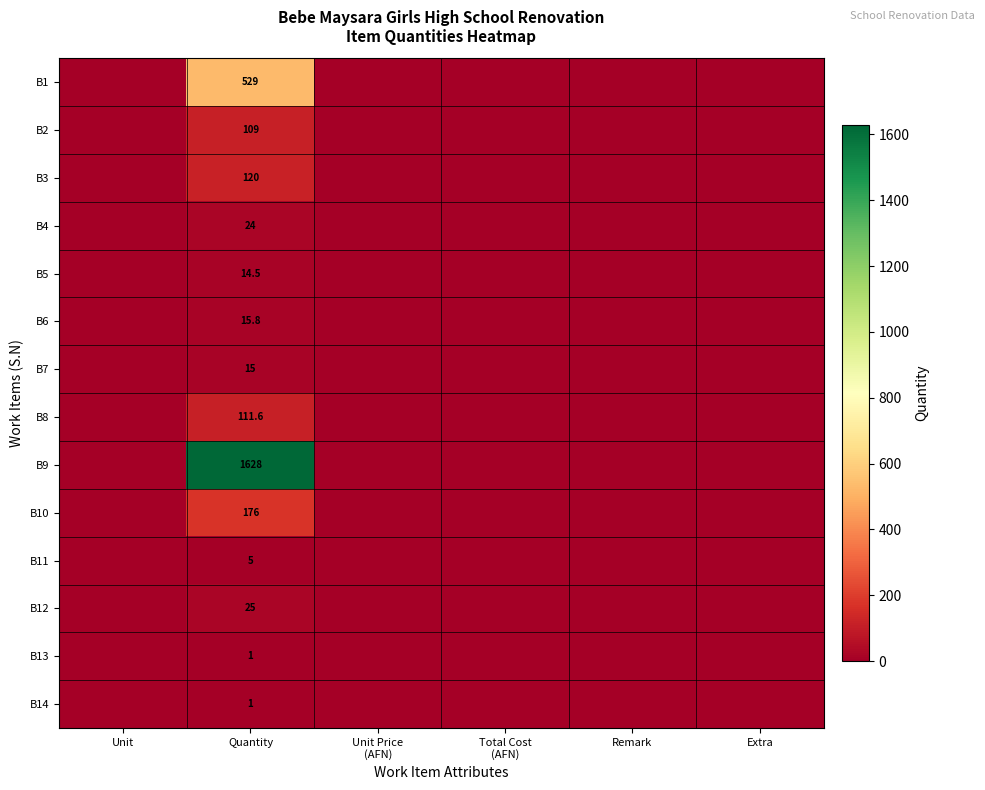

What is the difference between the highest and lowest values at Quantity?

1627.0